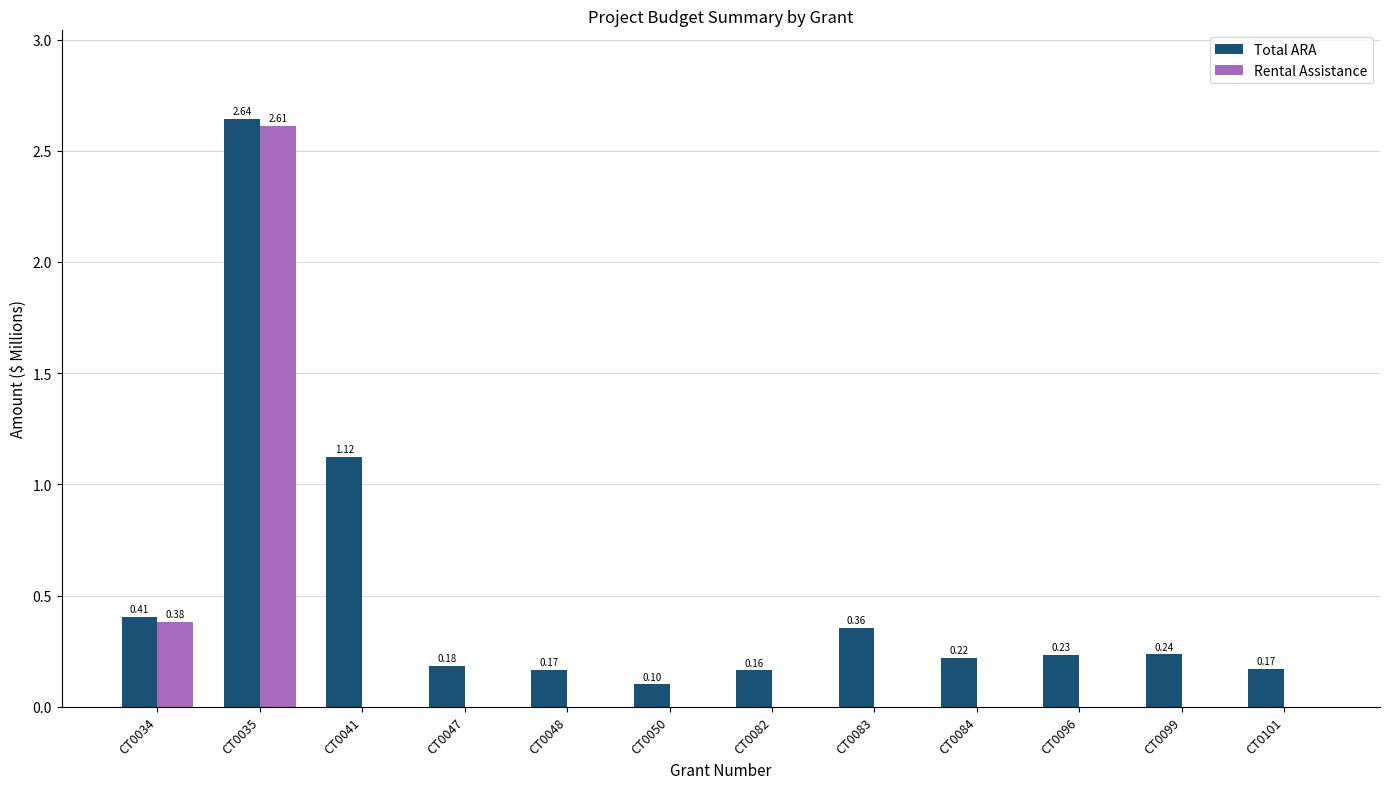

What is the total value across all series at CT0034?

0.8